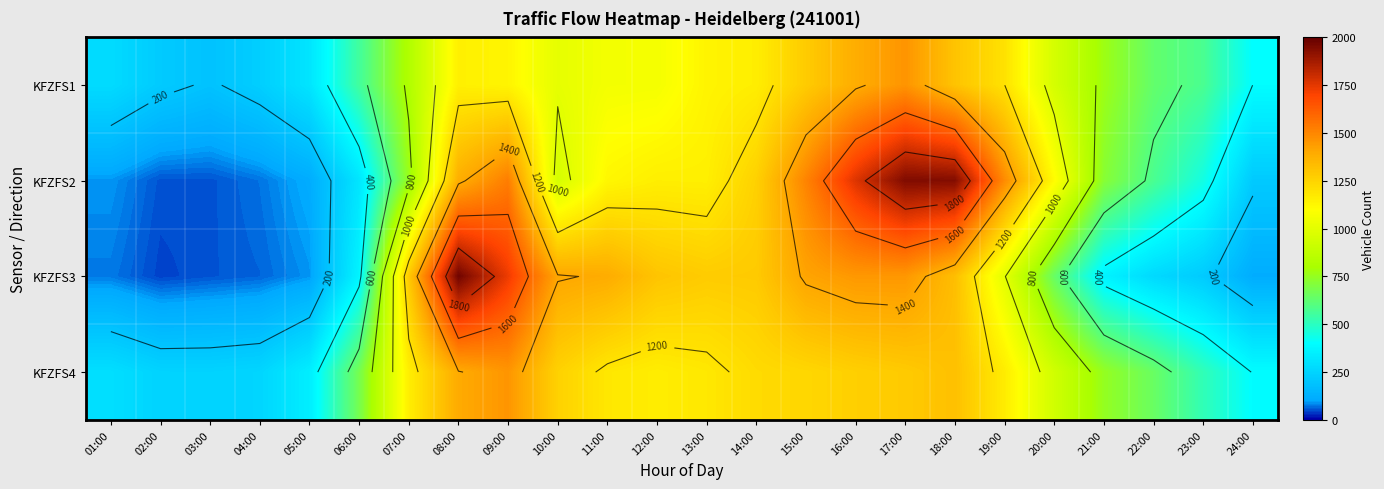

What is the average value of the KFZFS4 series?

900